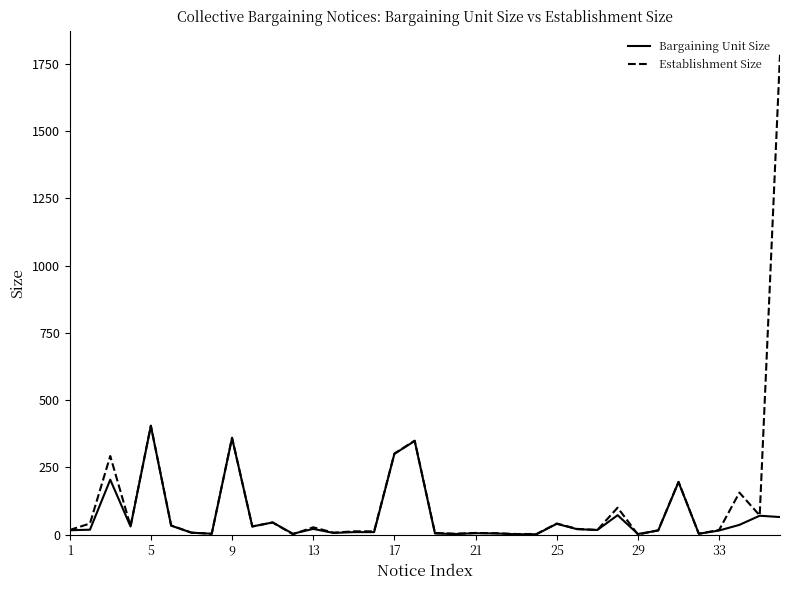

What is the greatest value displayed?

1784